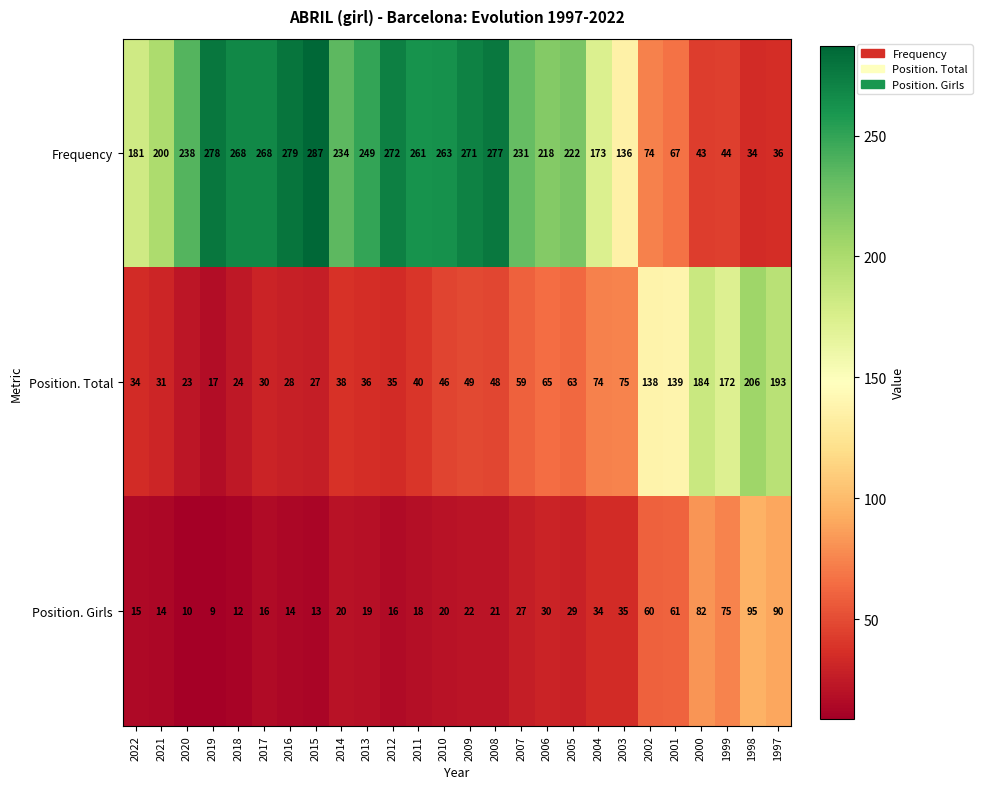

Is it true that Frequency equals 181 at 2010?

False